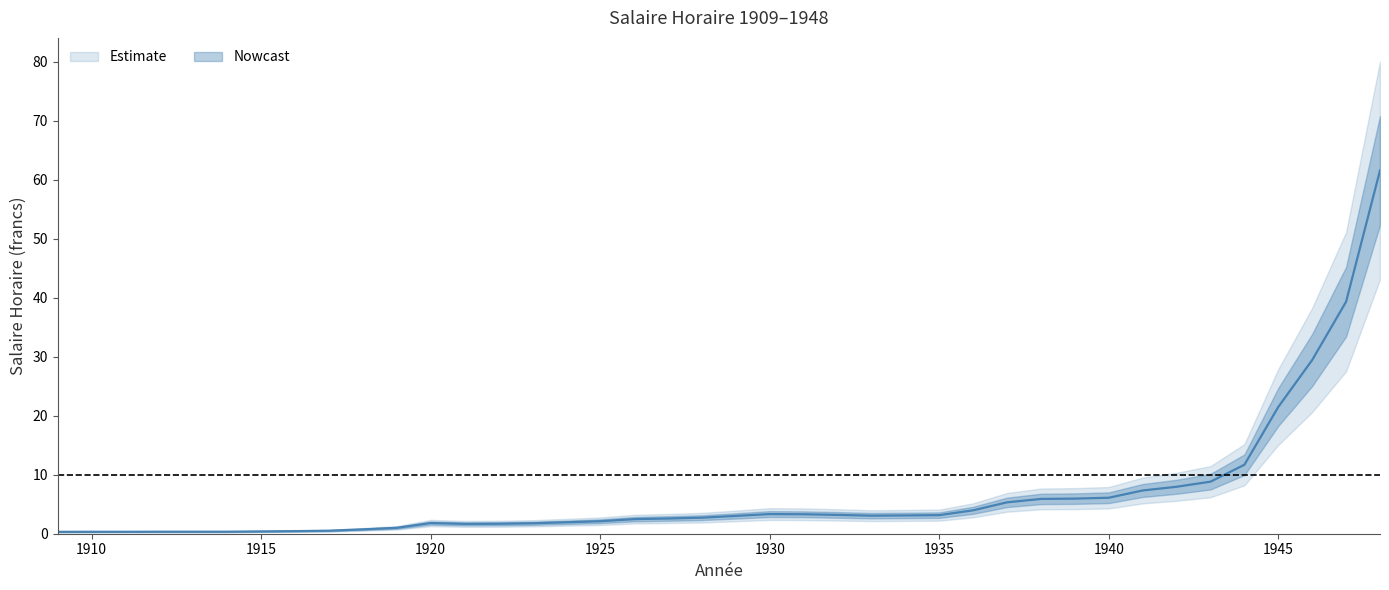

List the series in order of their overall mean, highest first.

upper2, upper, Salaire Horaire, lower, lower2